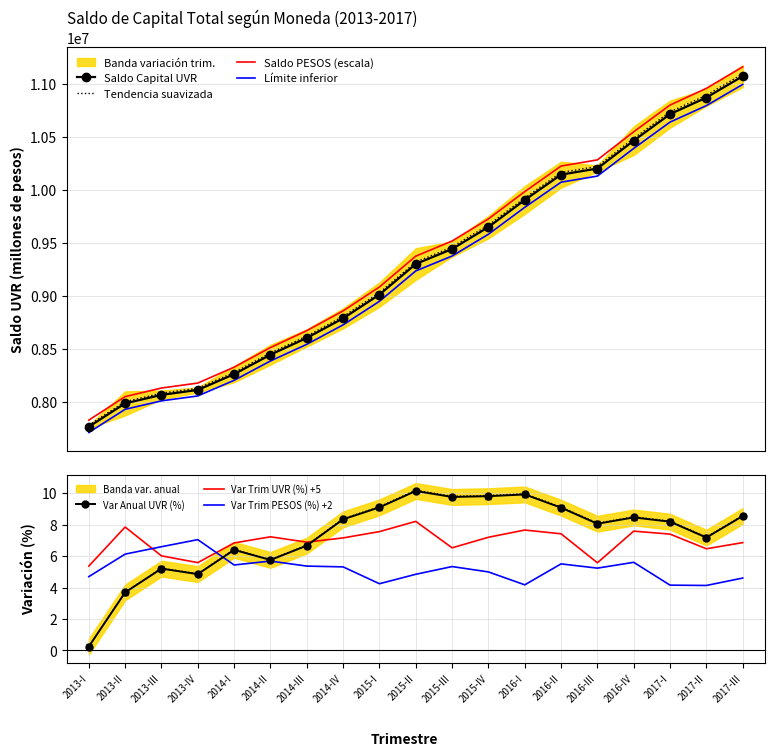

In Var Trim UVR (%), how many points are lower than both neighbors (excluding endpoints)?

5